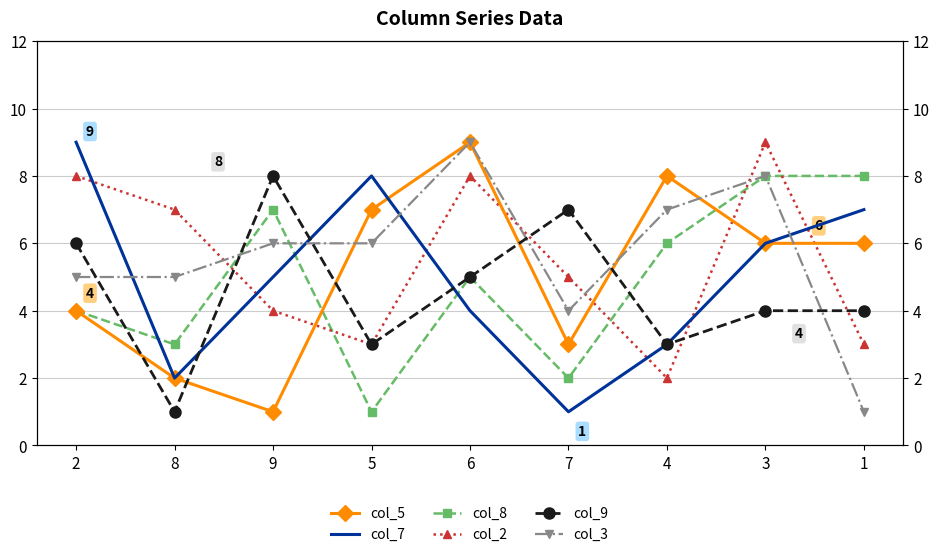

What position from the left is 7?

6